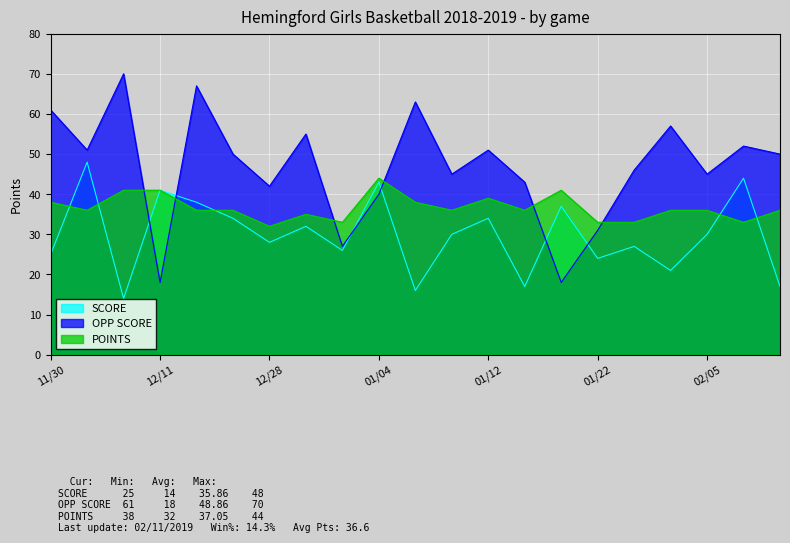

Which series has the largest range (max minus min)?

OPP SCORE